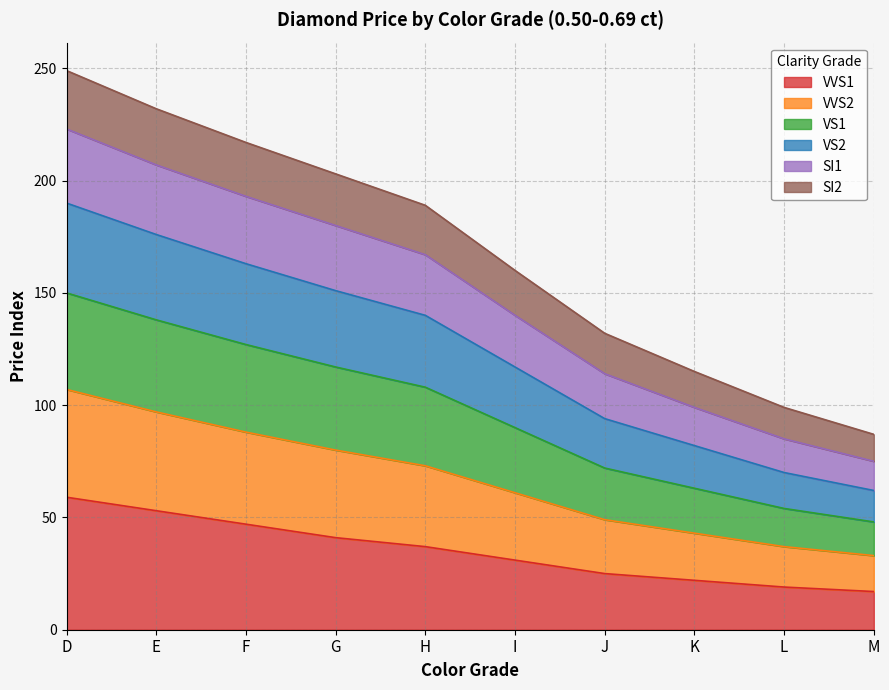

List the labels in order of VS2 value, largest first.

D, E, F, G, H, I, J, K, L, M